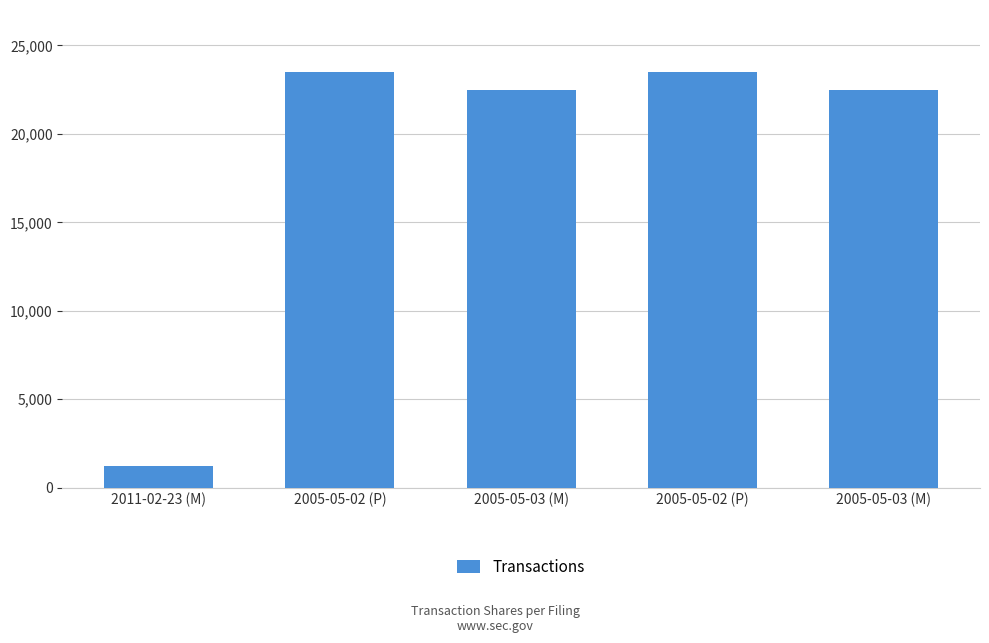

The value at 2005-05-02 (P) is 39038. True or false?

False